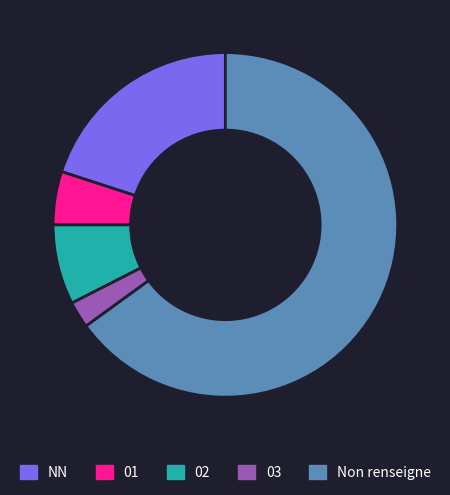

Does Non renseigne account for over 50% of the chart?

Yes